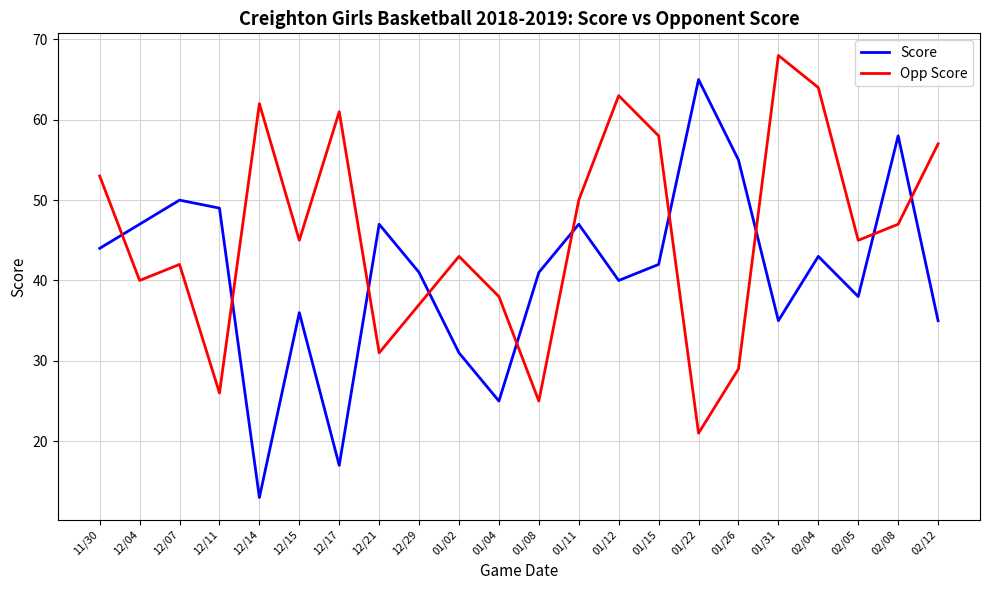

Where do Score and Opp Score first cross each other?

11/30 and 12/04